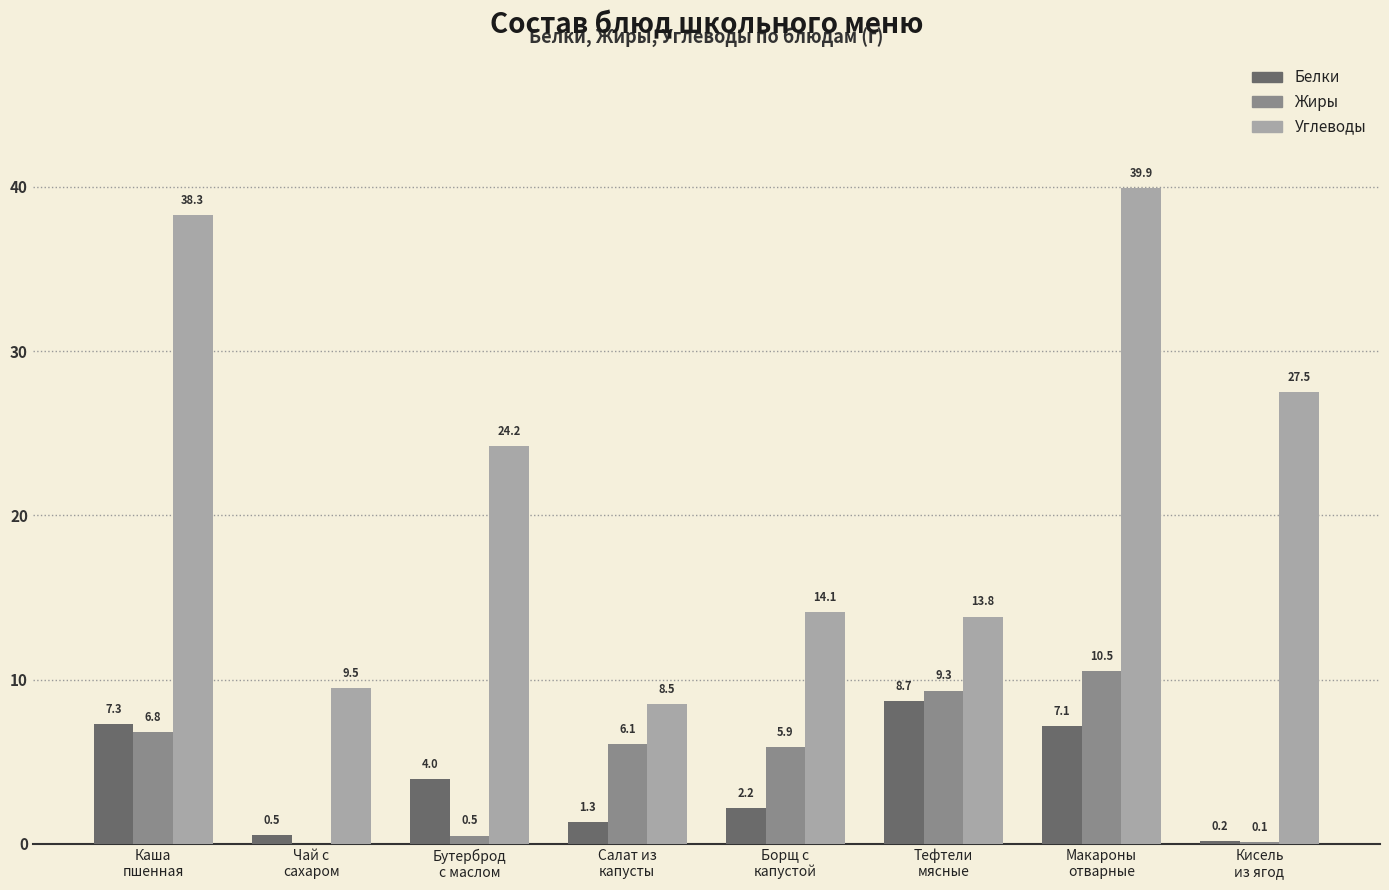

Which series has the largest total across all categories?

Углеводы